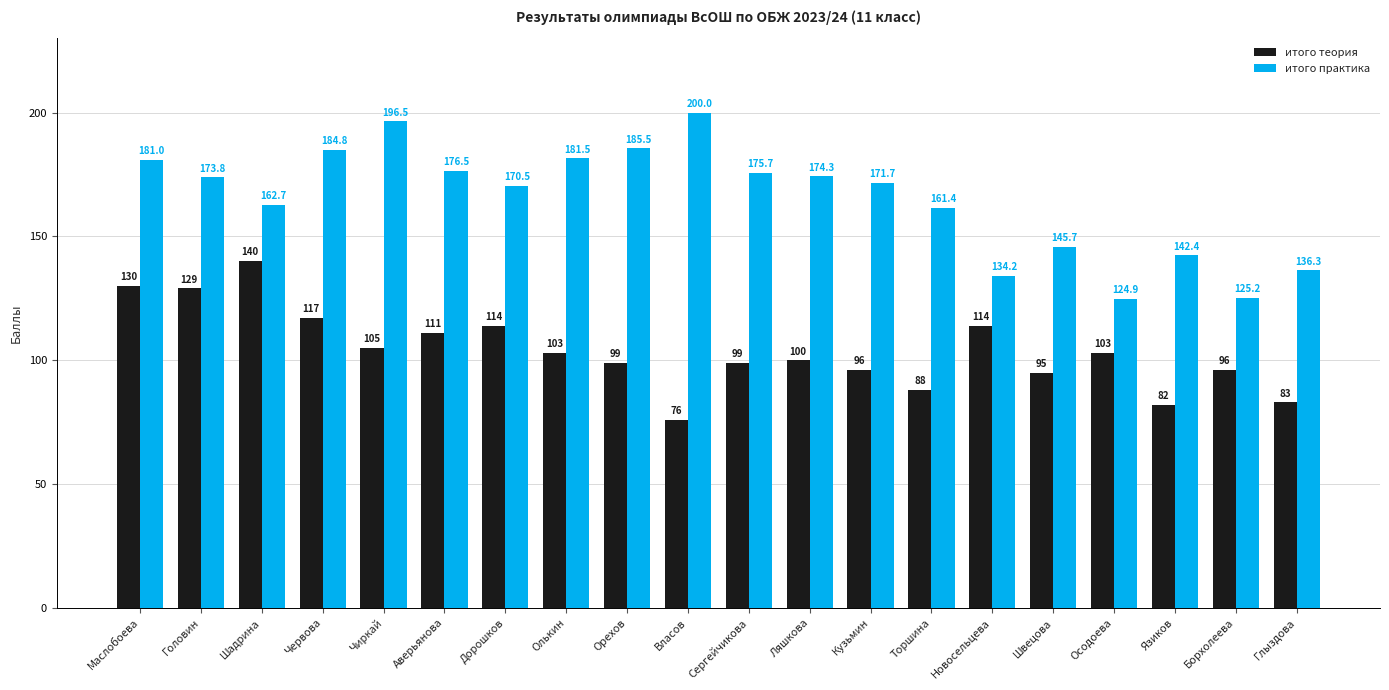

What is the sum of all итого теория values?

2080.0